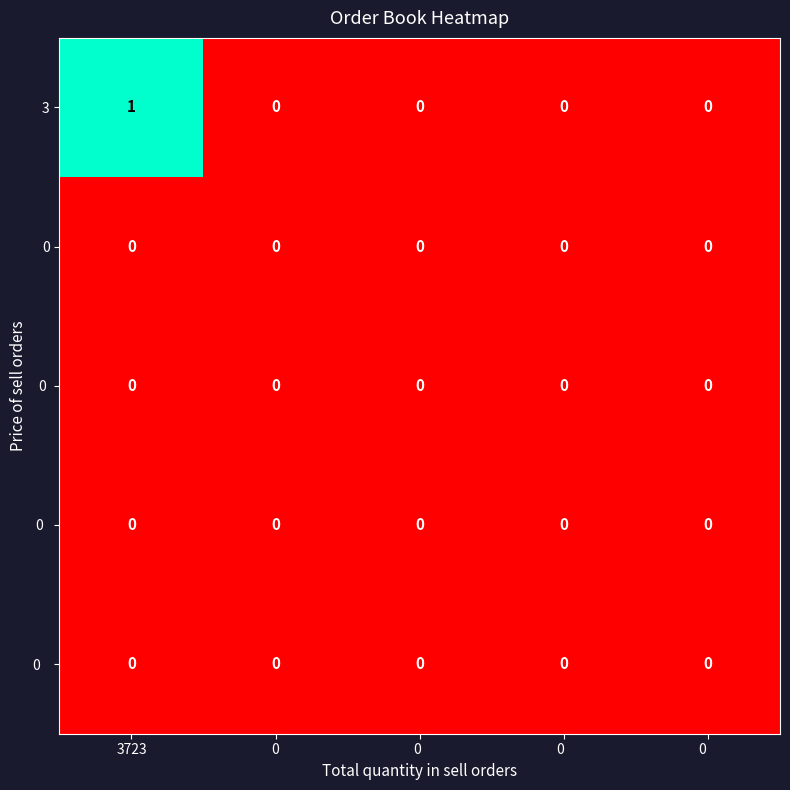

At which category does the chart reach its peak across all series?

3723